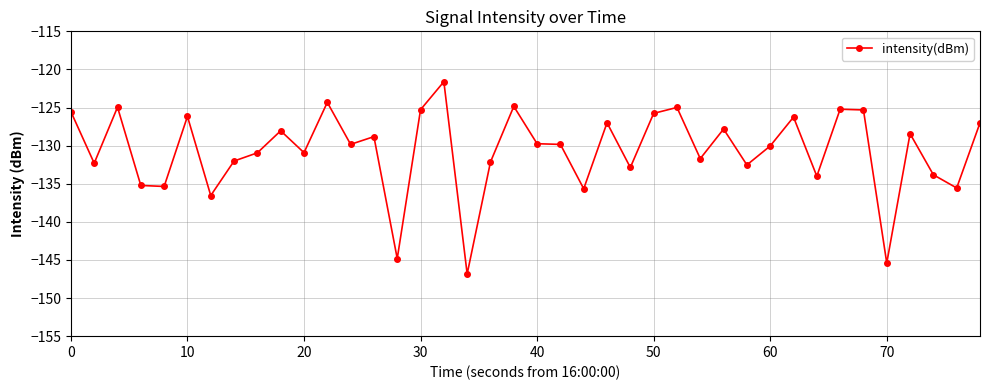

What is the difference between the maximum and second lowest values?

23.8